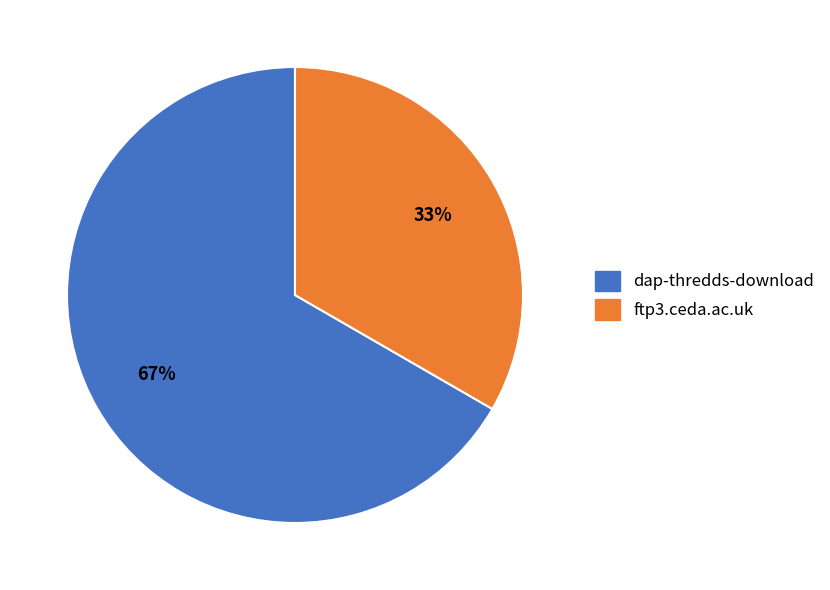

Is the sum of ftp3.ceda.ac.uk and dap-thredds-download greater than half?

Yes